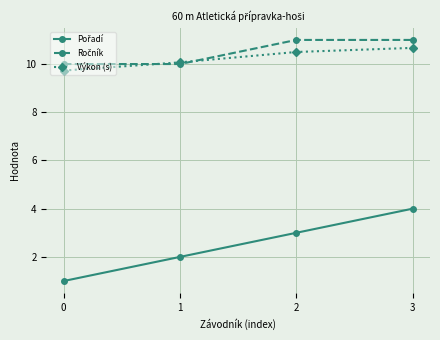

What is the highest value of the Výkon (s) series?

10.7